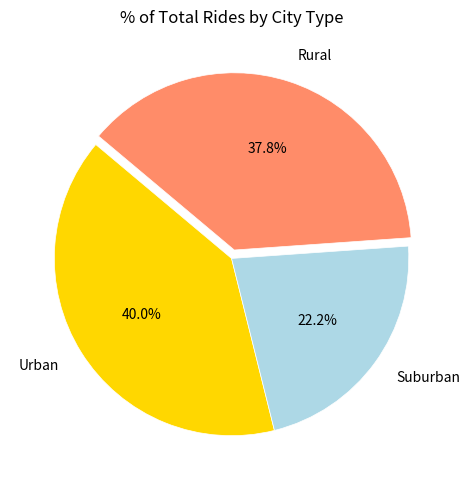

Is Suburban the majority of the pie?

No